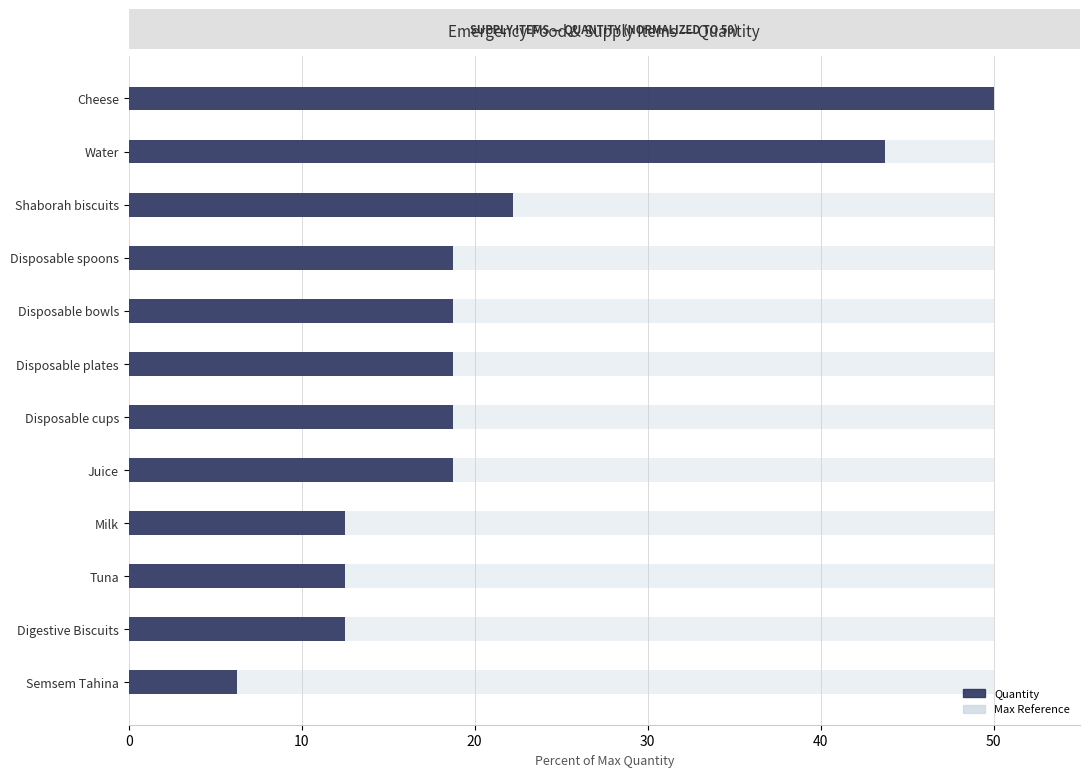

Are the bars horizontal?

Yes